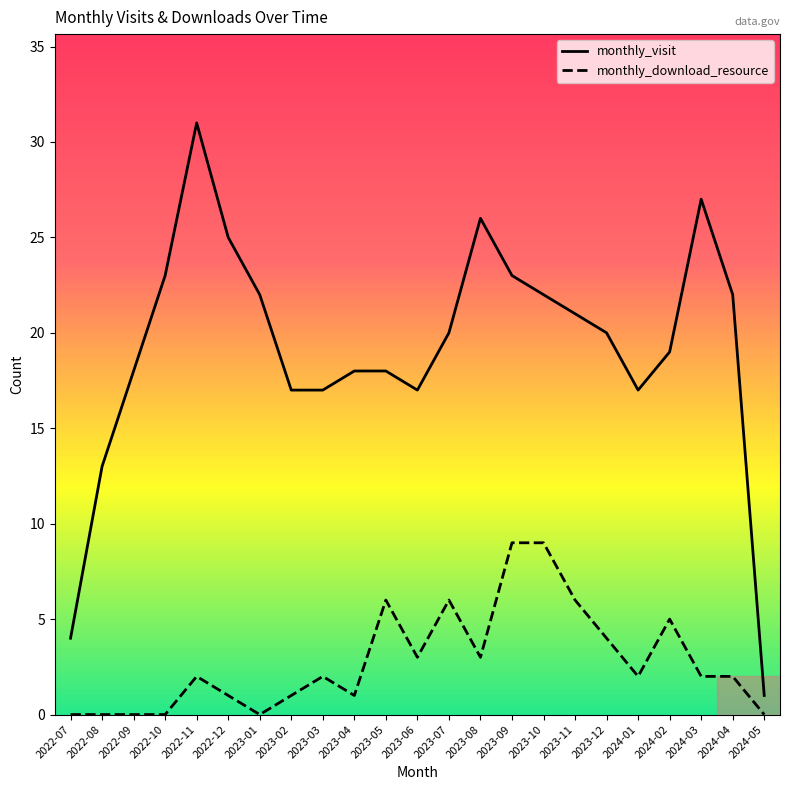

What is the sum of the monthly_visit values at 2023-02 and 2022-12?

42